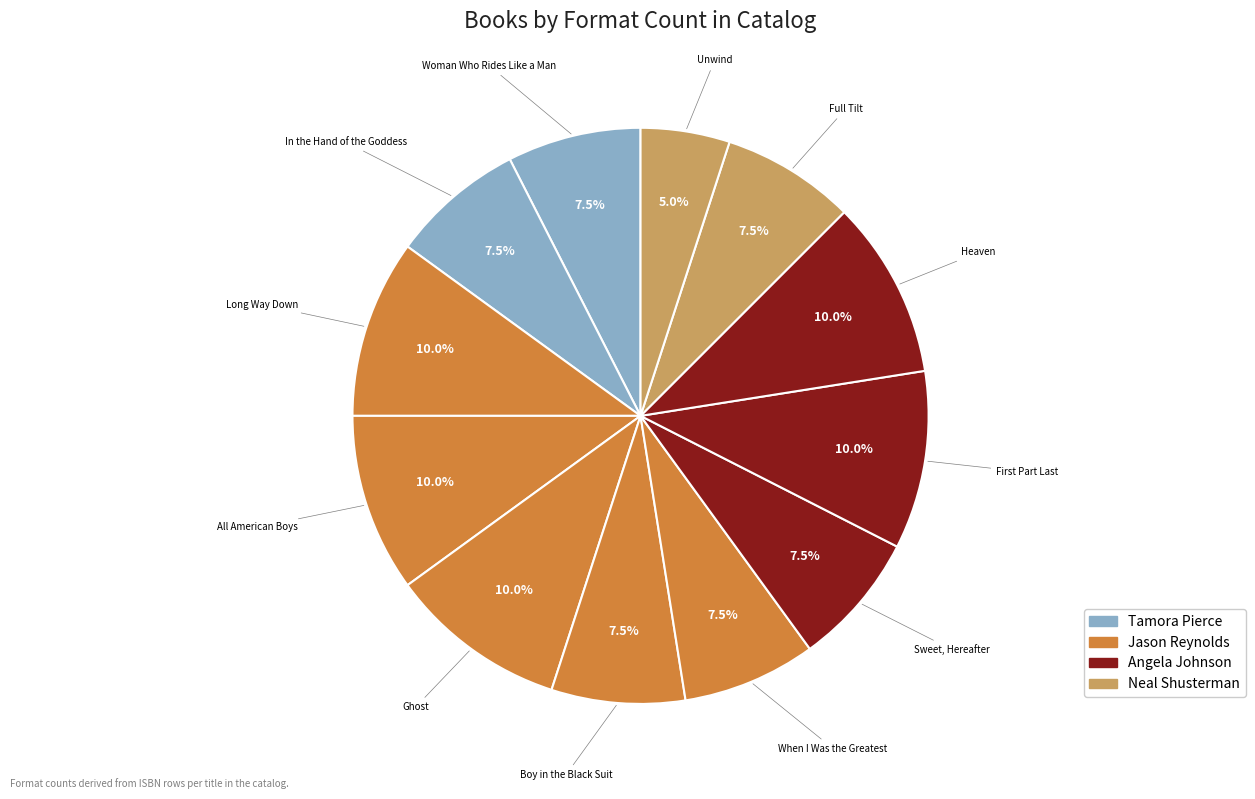

Count the number of slices in the pie.

12